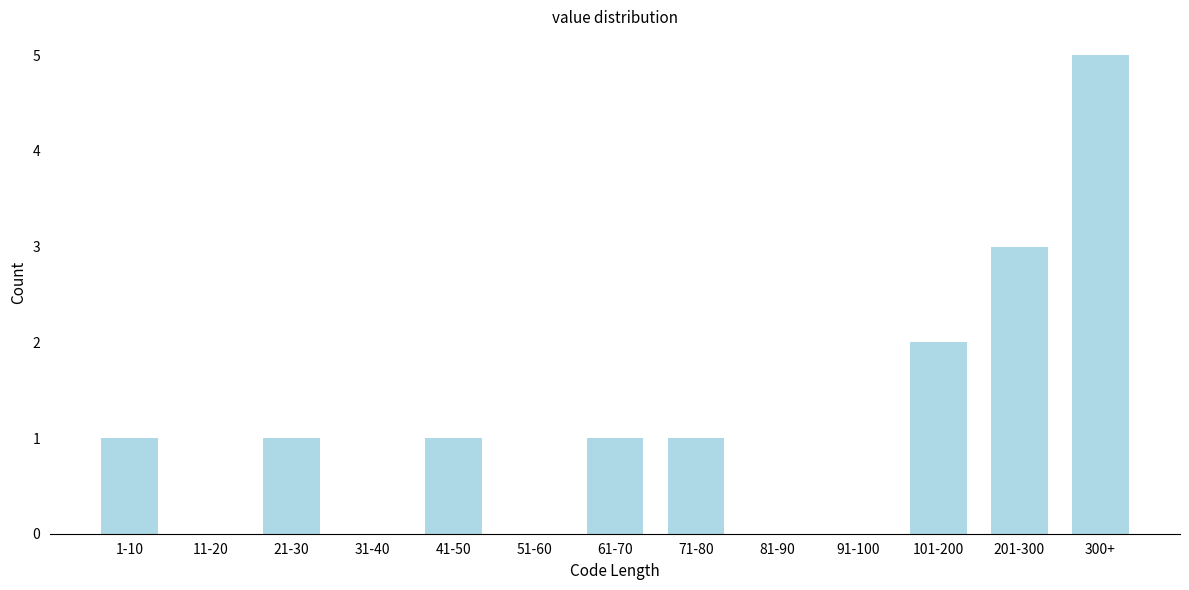

Reading left to right, extract all data points from this chart.

1-10=1	11-20=0	21-30=1	31-40=0	41-50=1	51-60=0	61-70=1	71-80=1	81-90=0	91-100=0	101-200=2	201-300=3	300+=5